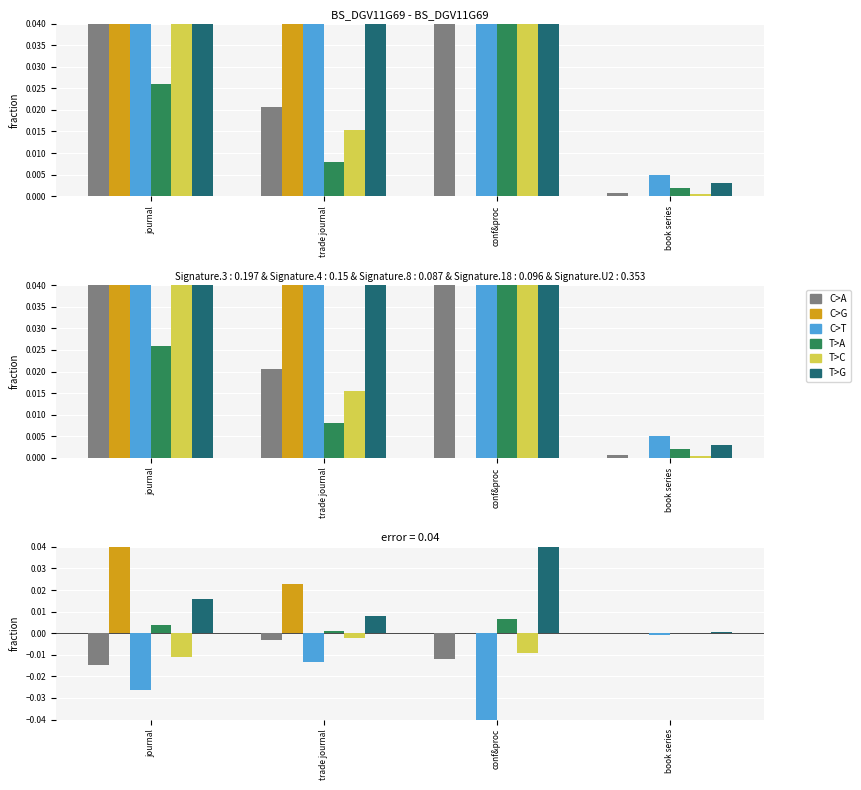

The T>G series shows 0.0 at journal. True or false?

False